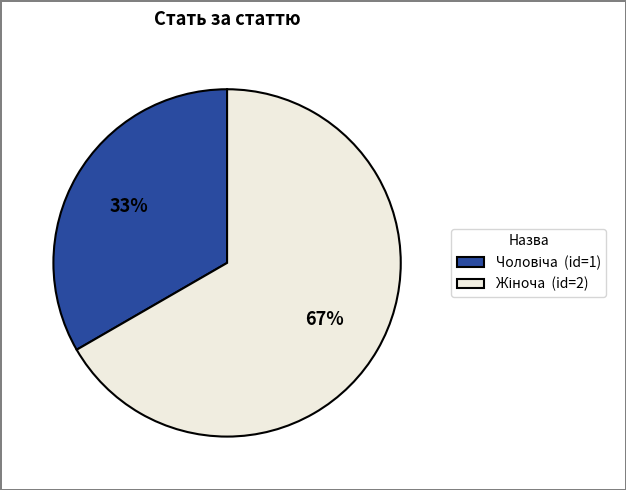

Is there any slice that represents more than half of the pie?

Yes